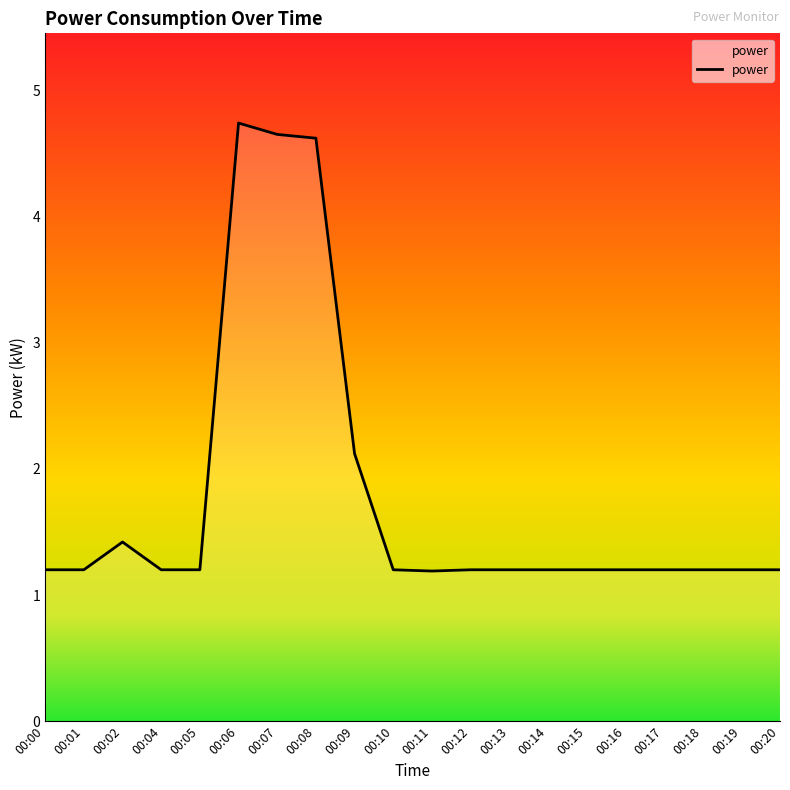

What is the change in value from 00:02 to 00:12?

-0.2